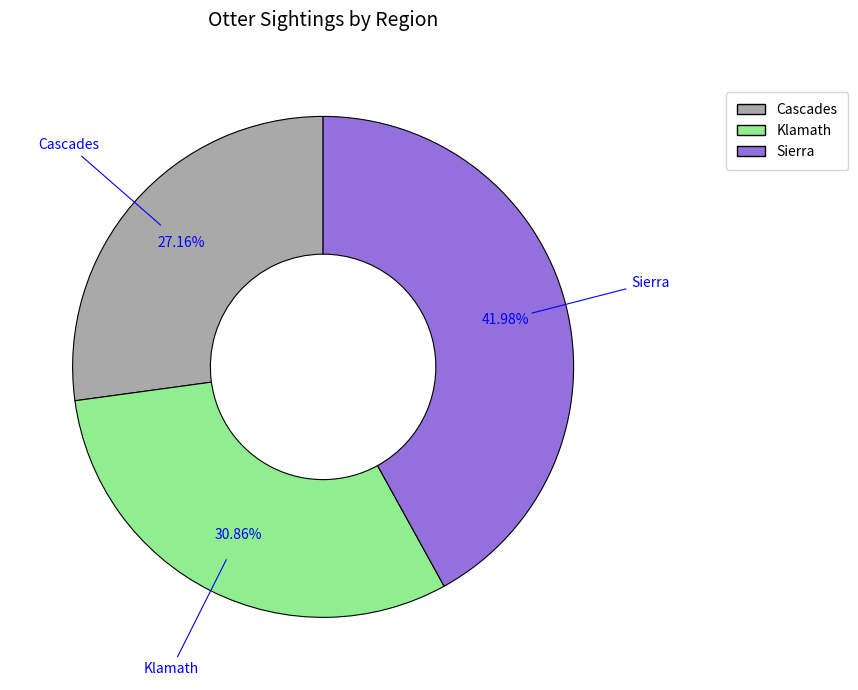

Is it true that Klamath is 21% of the pie?

False